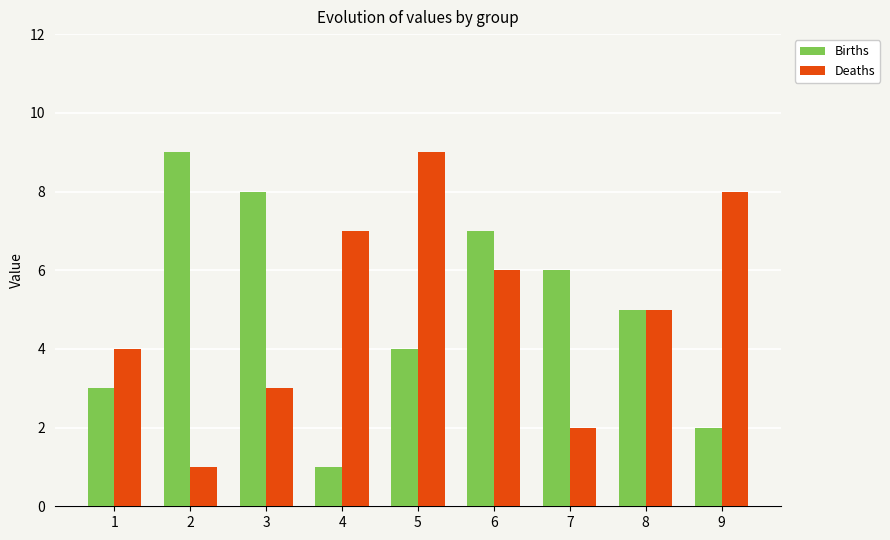

At which label does Births reach its minimum?

4